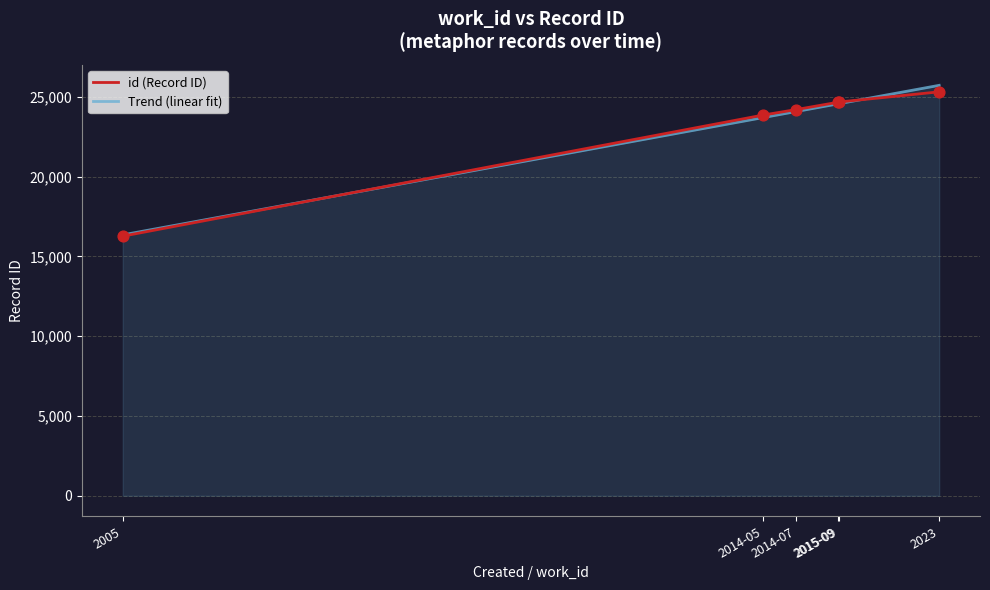

What is the total value across all series at 2014-07?

48277.3